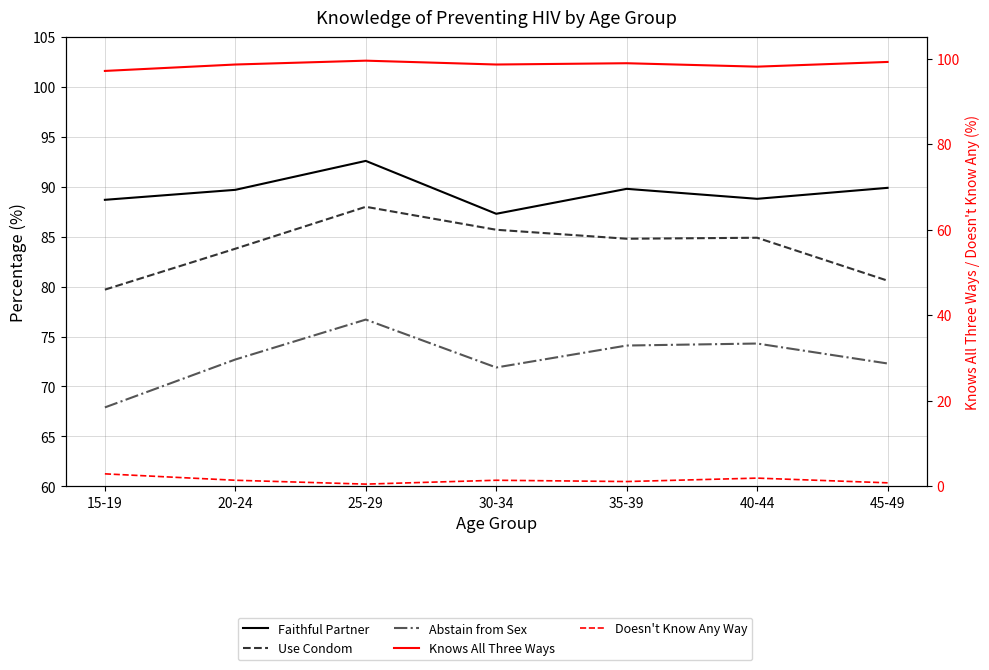

At which category is the sum across all series the highest?

25-29